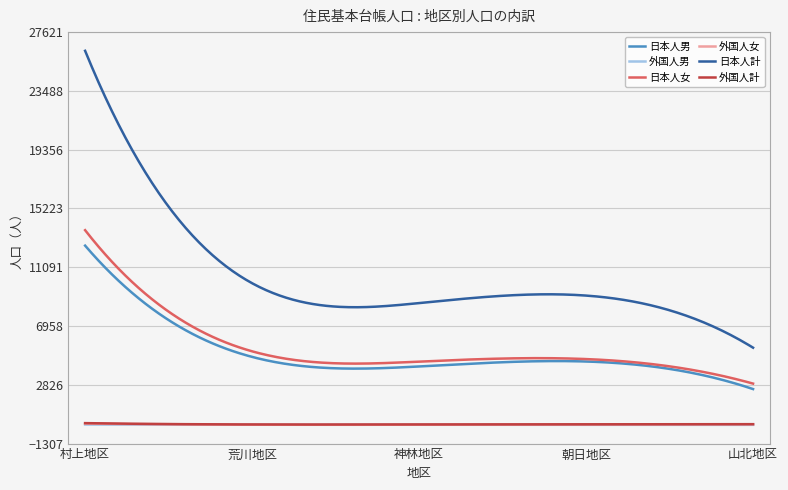

What is the difference between the second highest and second lowest values in the 外国人男 series?

23.7